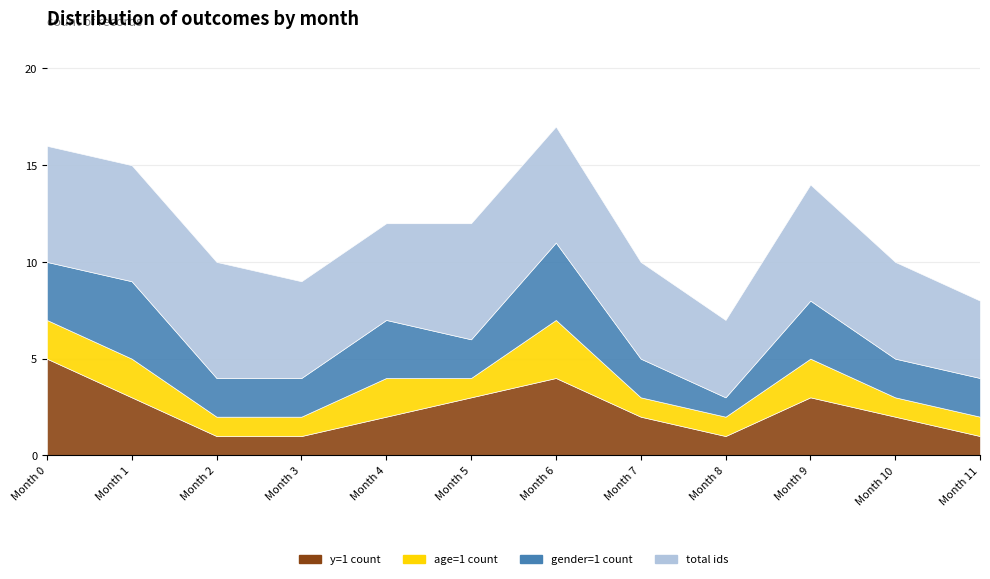

True or false: total ids has more than 1 interior local peaks.

False